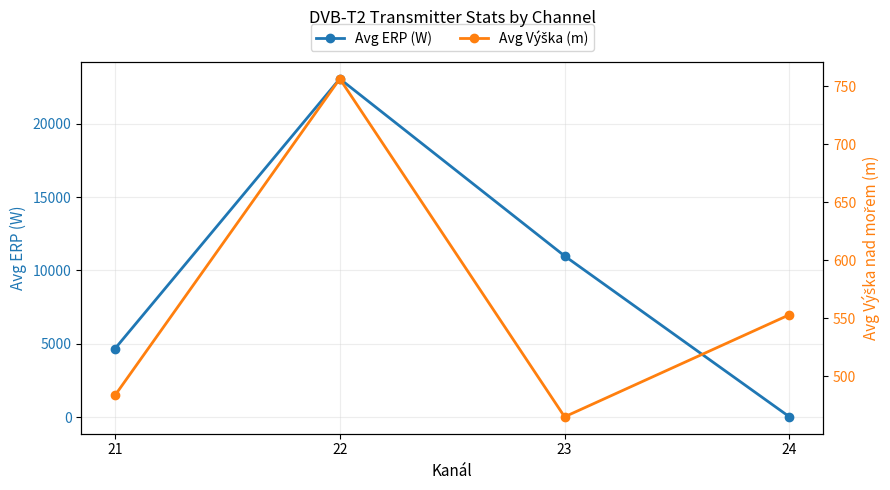

Rank the series by their maximum value, from lowest to highest.

Avg Výška (m), Avg ERP (W)